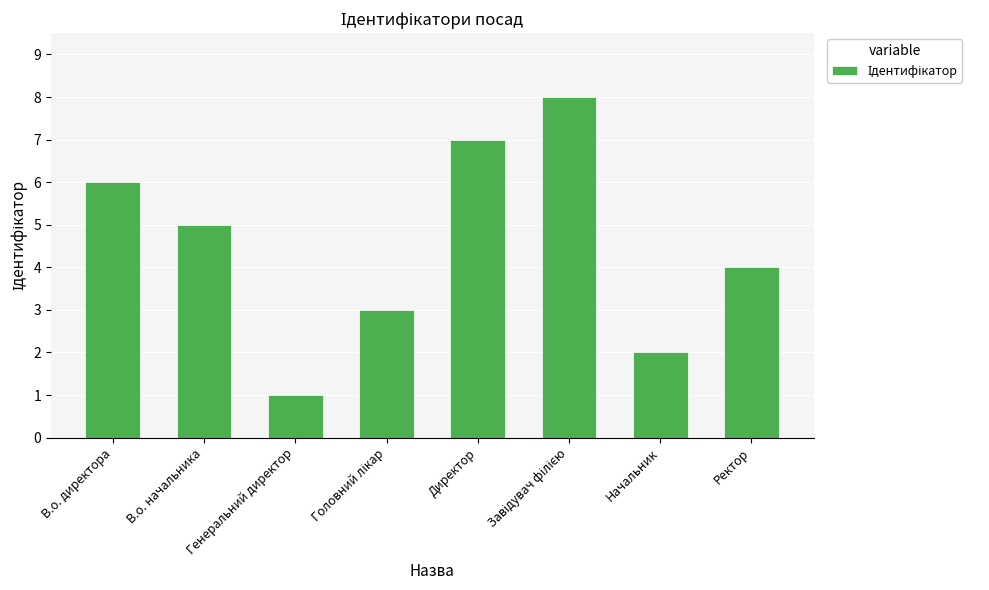

What is the label of the 1st bar from the left?

В.о. директора